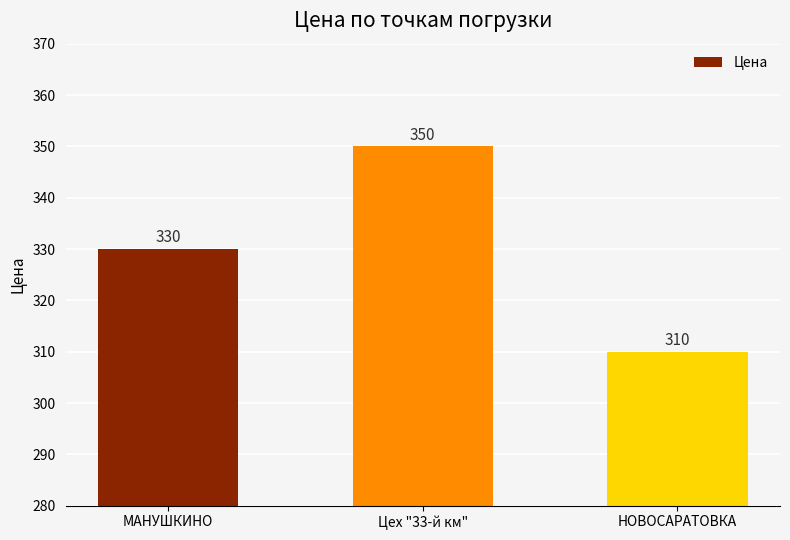

What is the value of the 2nd bar from the left?

350